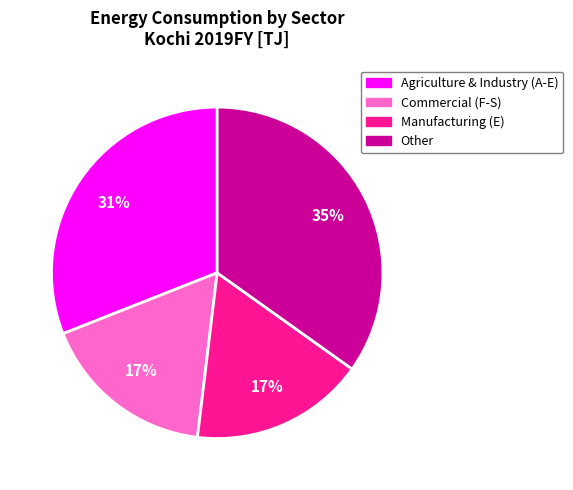

Is there a majority slice in this chart?

No